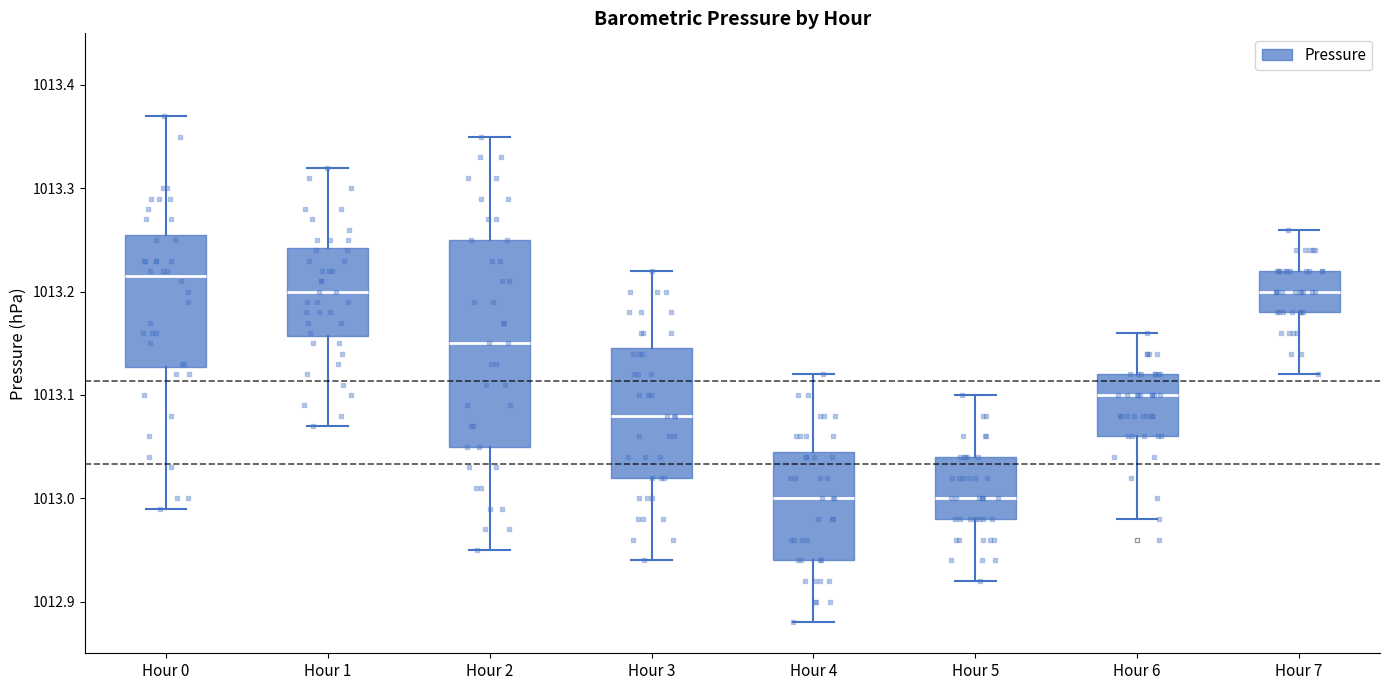

Where does the upper whisker of the box for Hour 1 end on the y-axis? The values are not printed on the chart, so give them approximately, as read against the axis.

1013.32